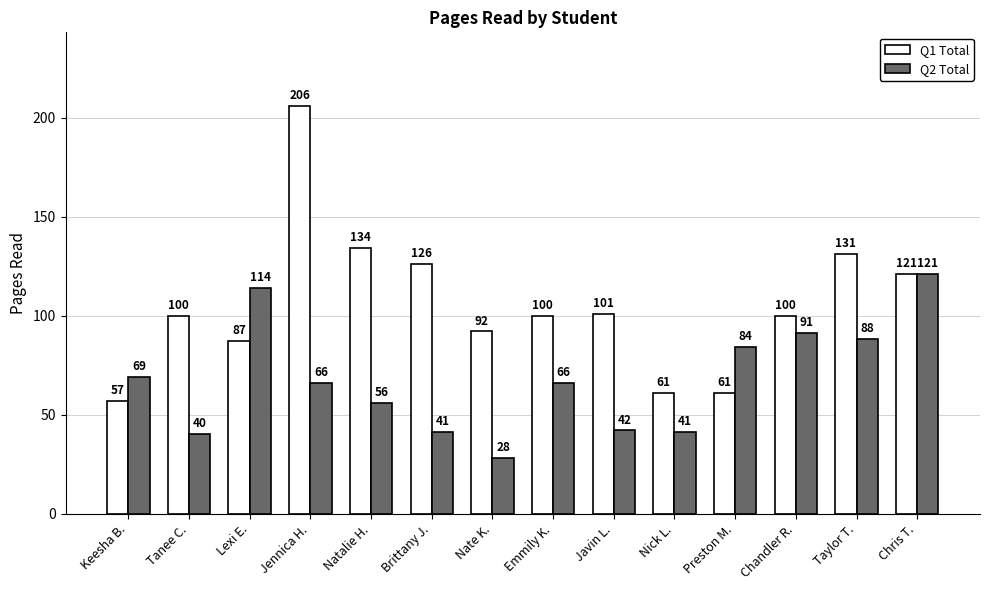

How many groups of bars are there?

14